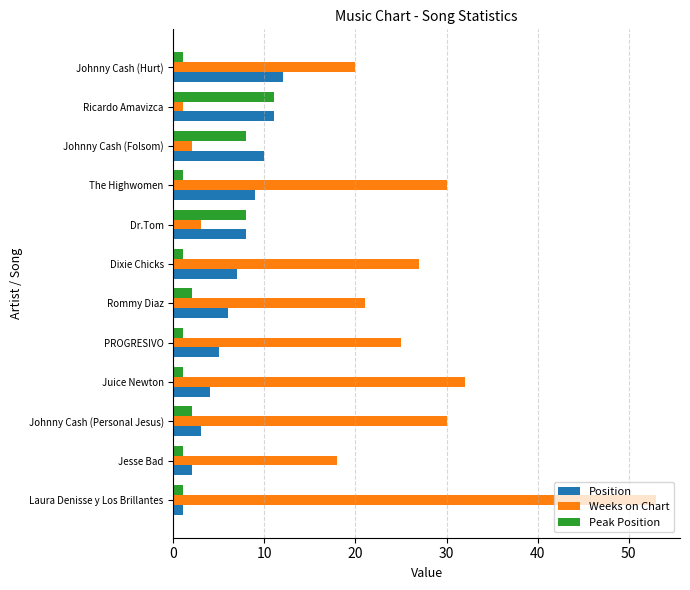

How many data points in Weeks on Chart are less than 25?

6